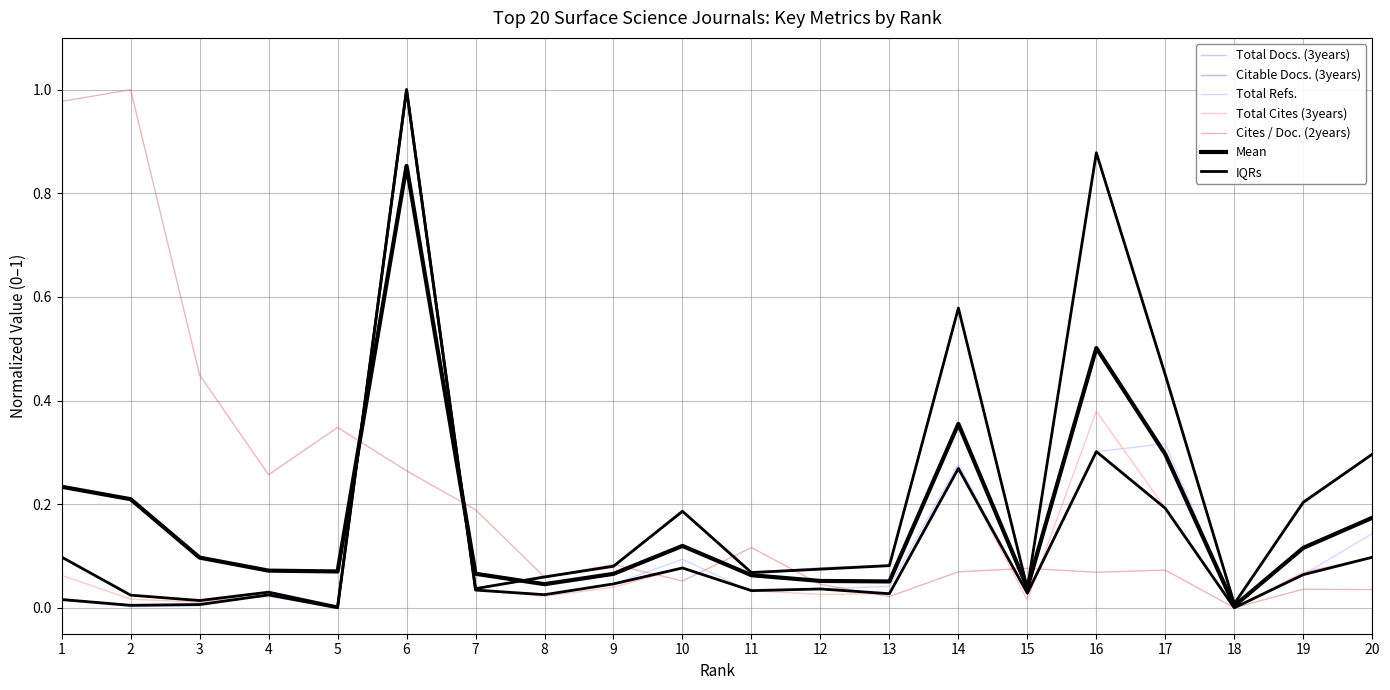

Does the chart have visible grid lines?

Yes